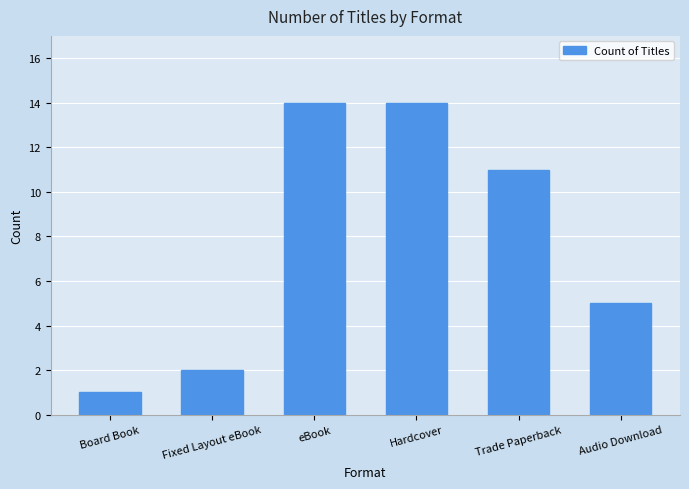

What is the approximate value at eBook?

14